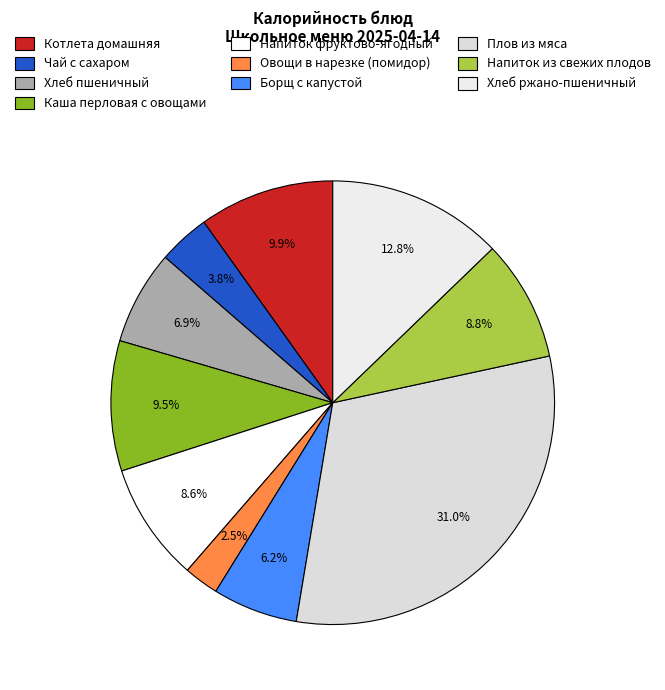

Which category has the biggest portion of the pie?

Плов из мяса